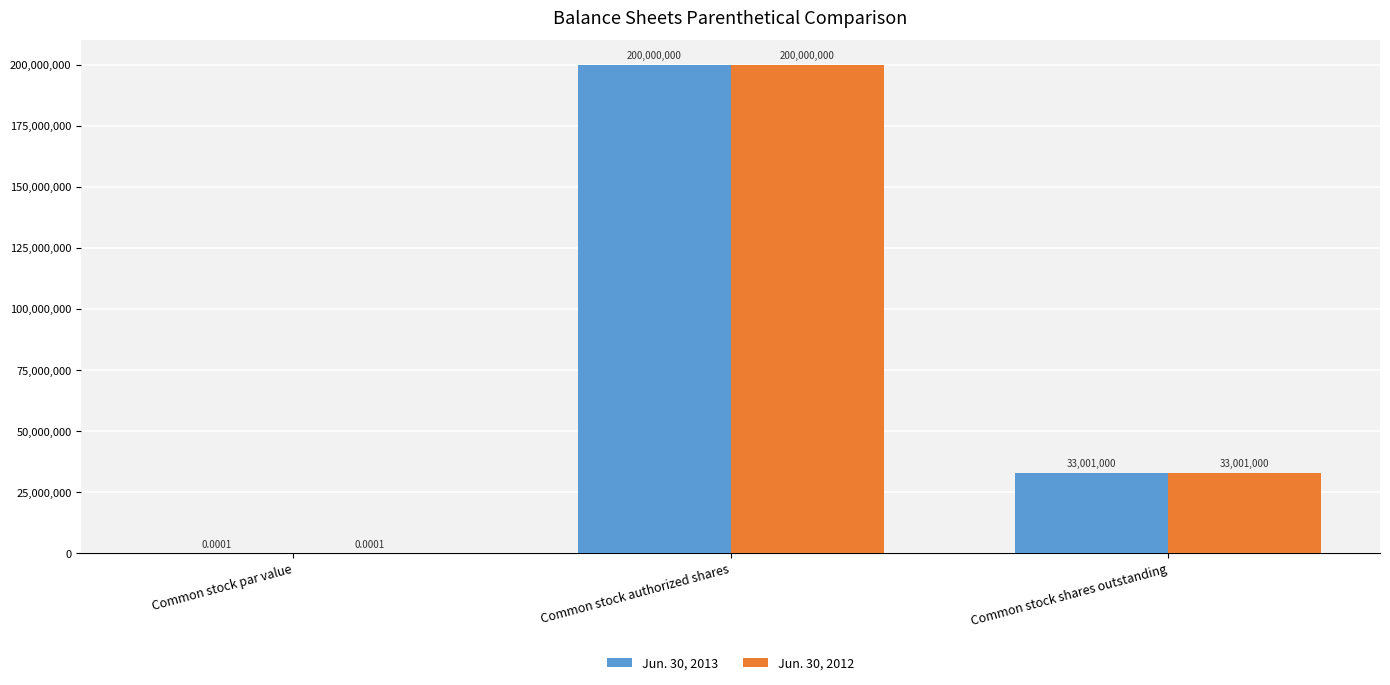

How many categories are shown in the chart?

3